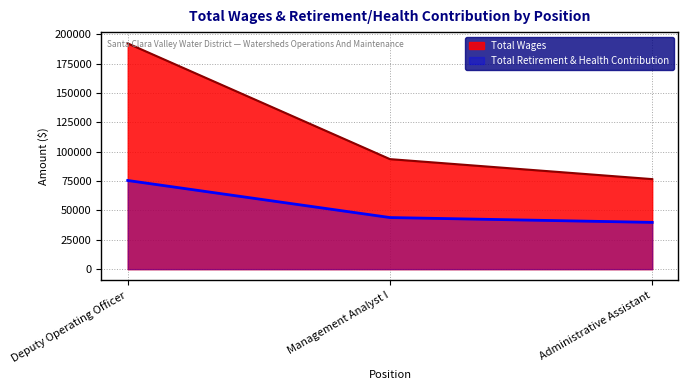

List the labels in order of Total Wages value, largest first.

Deputy Operating Officer, Management Analyst I, Administrative Assistant